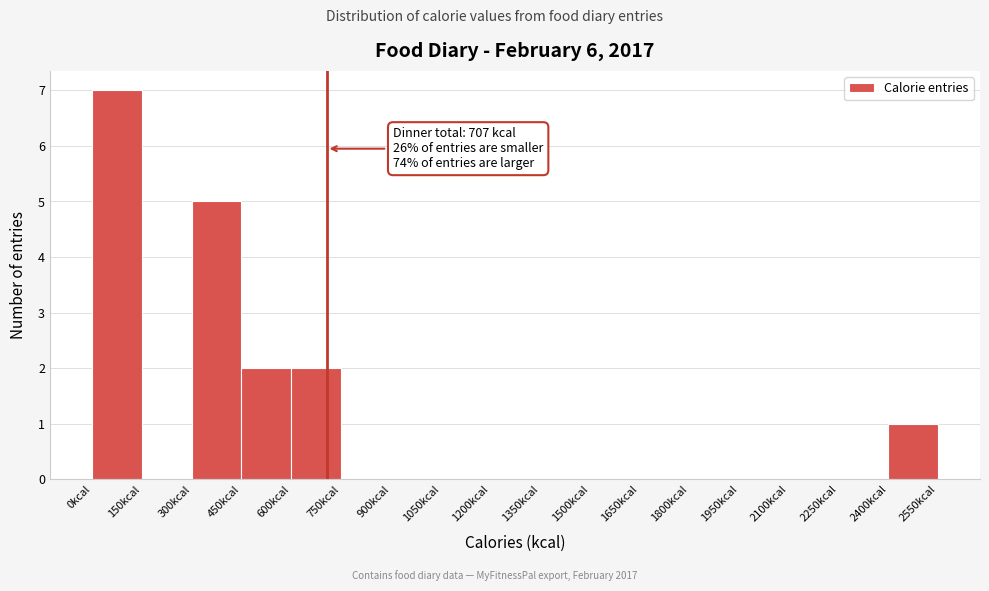

Which range on the x-axis has the tallest bar?

0 to 150